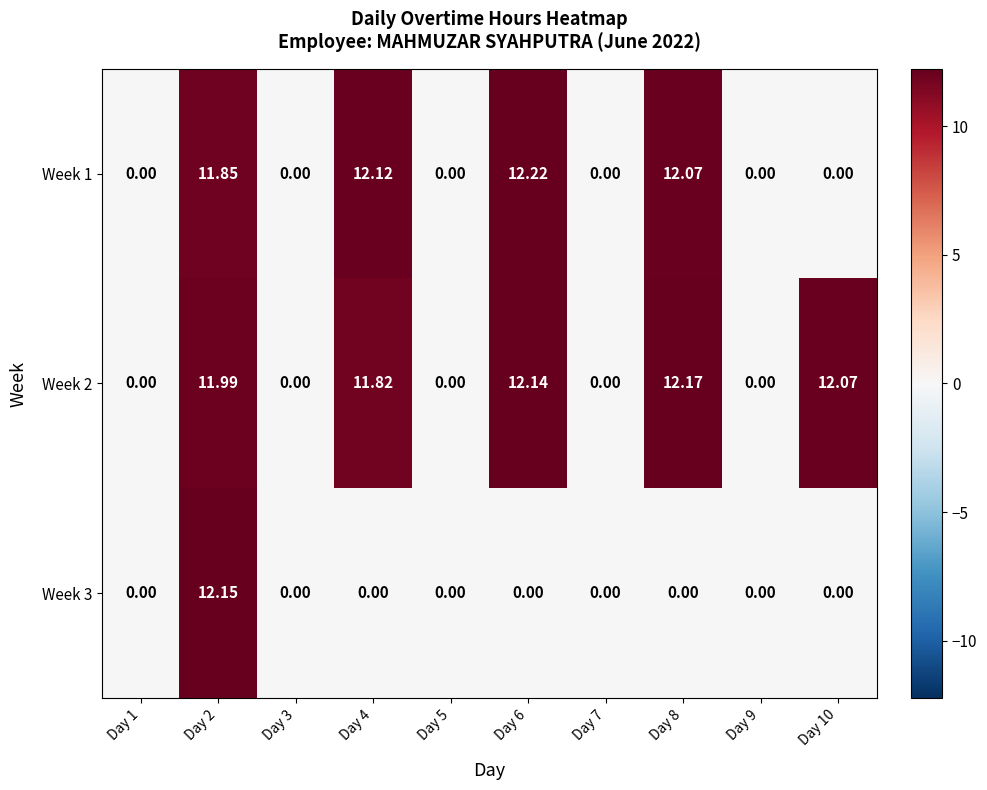

What is the total value across all series at Day 6?

24.4